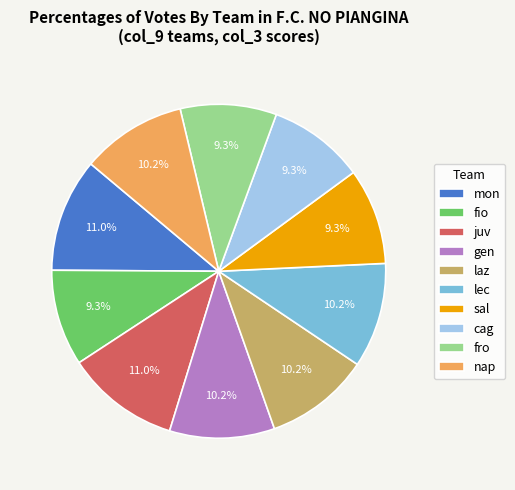

Does sal represent more than half of the total?

No